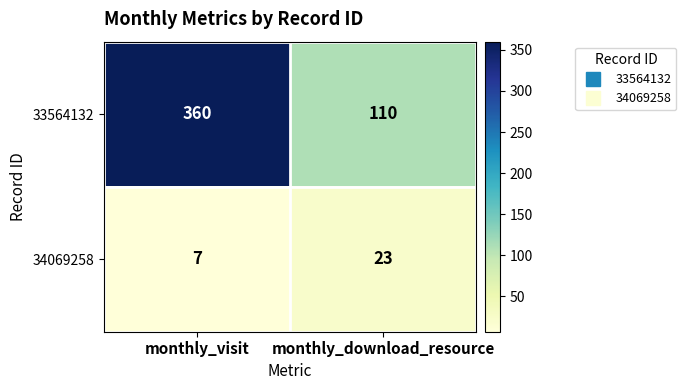

How many series are shown in this chart?

2